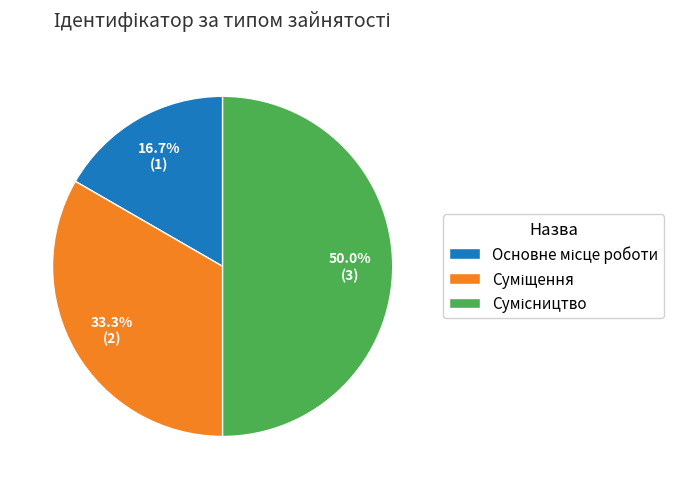

Which category has the smallest portion of the pie?

Основне місце роботи